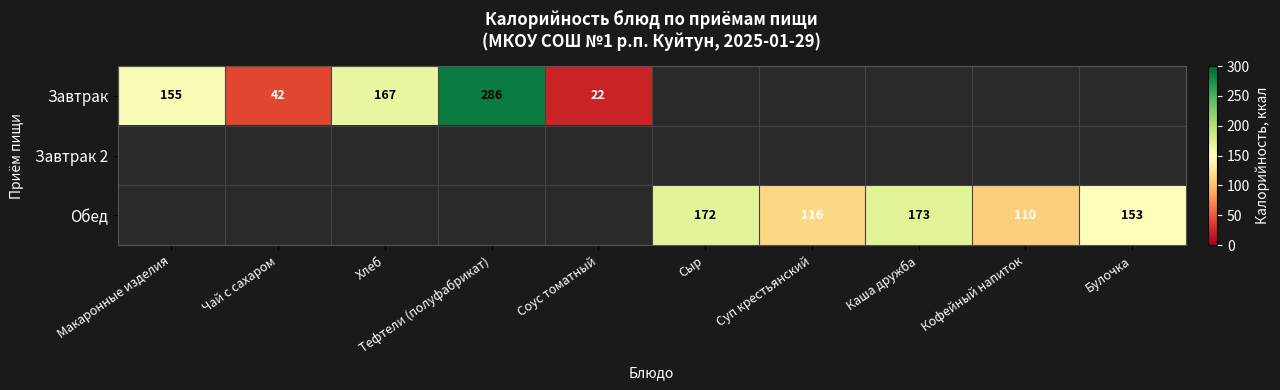

True or false: Обед has a value of 229 at Булочка.

False